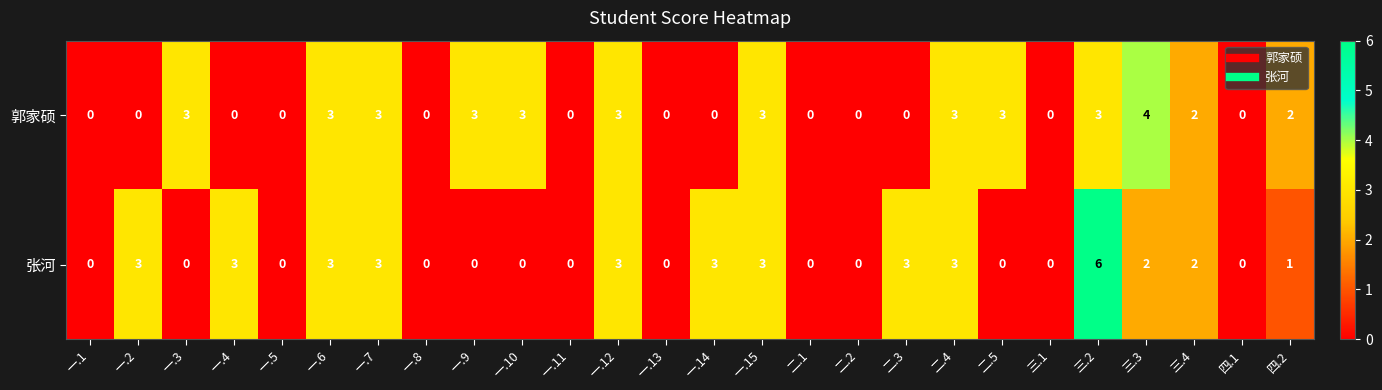

The value of 郭家硕 at 二.4 is 2. True or false?

False